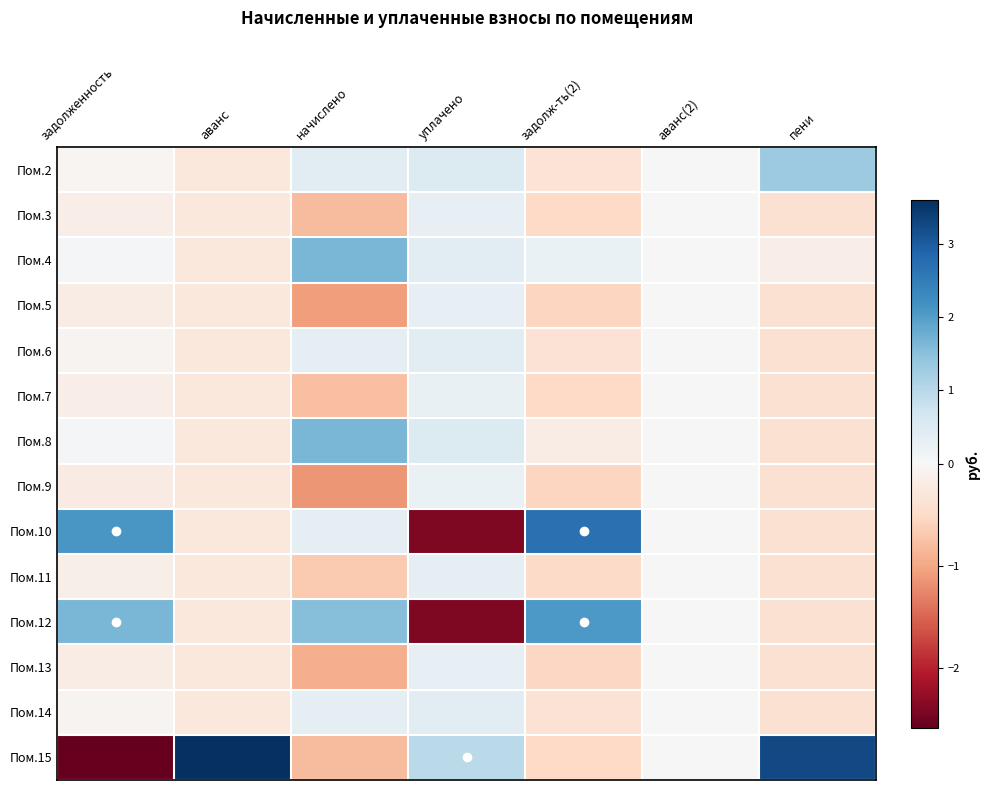

Which category has the lowest value across all series?

задолженность